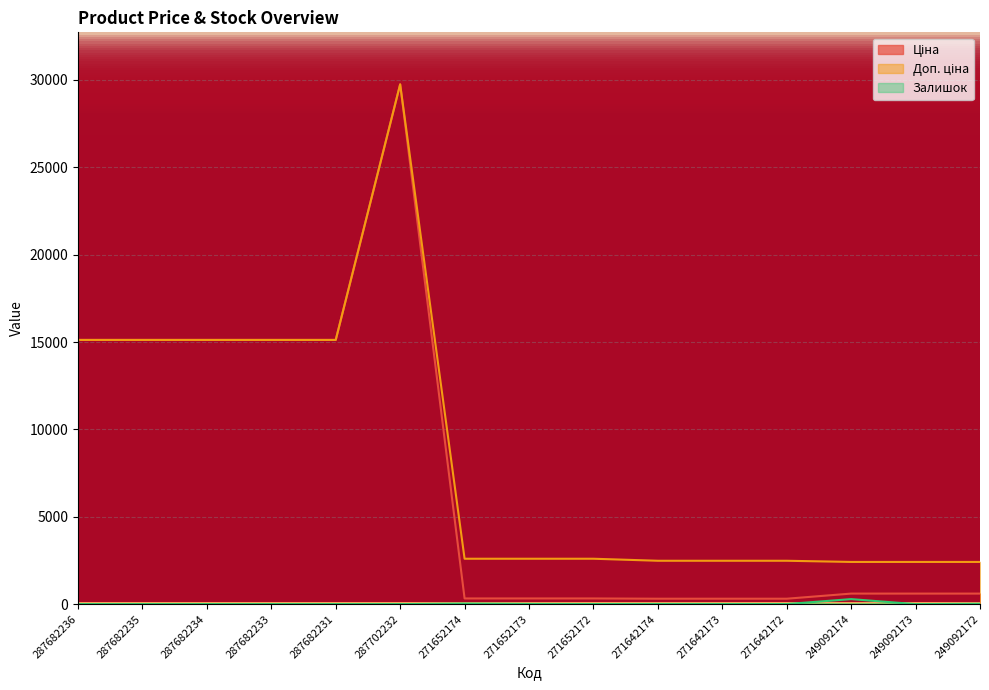

True or false: Доп. ціна and Ціна intersect in this chart.

False